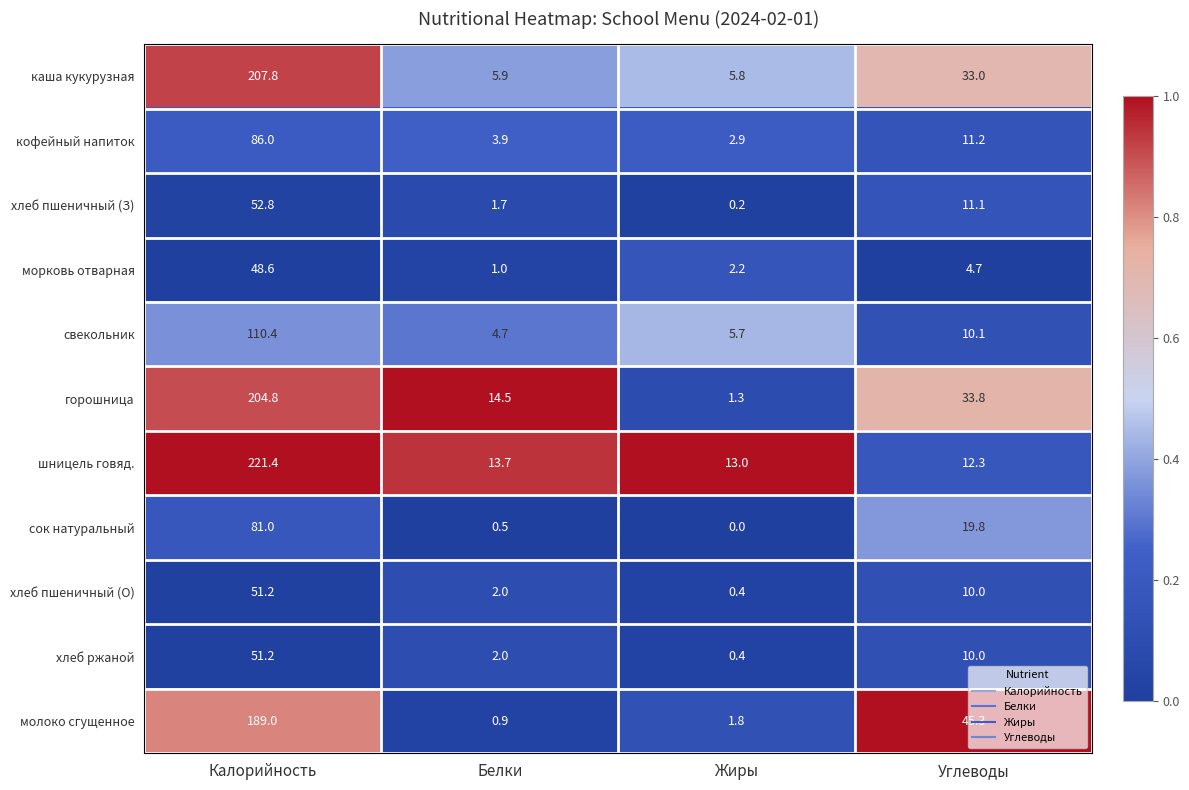

At which label does горошница first exceed 33?

Калорийность